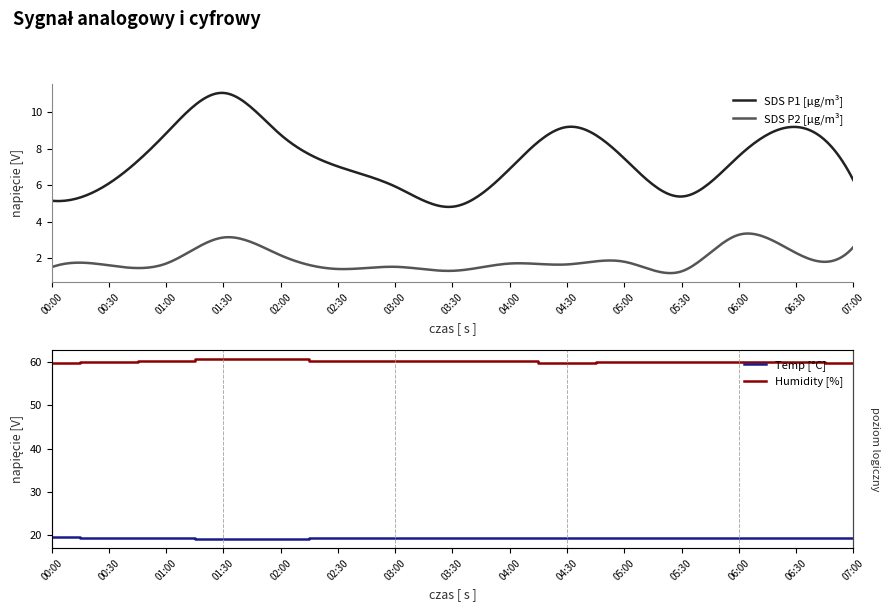

What is the difference between the maximum and minimum values in the Humidity series?

1.0